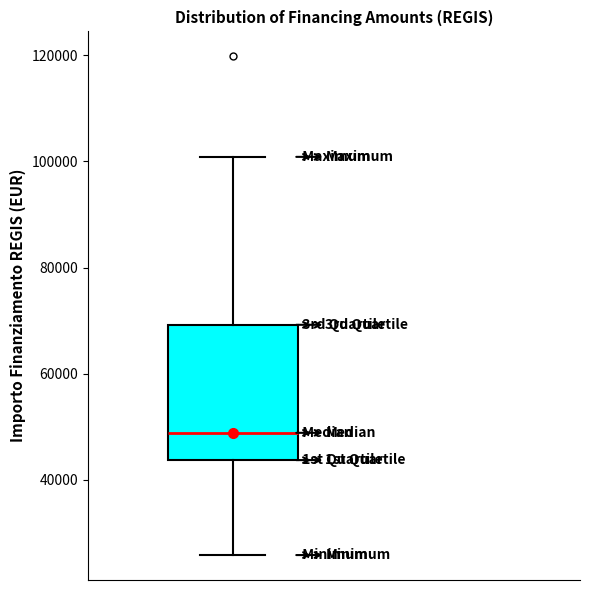

Where does the upper whisker of the box end on the y-axis? The values are not printed on the chart, so give them approximately, as read against the axis.

100000